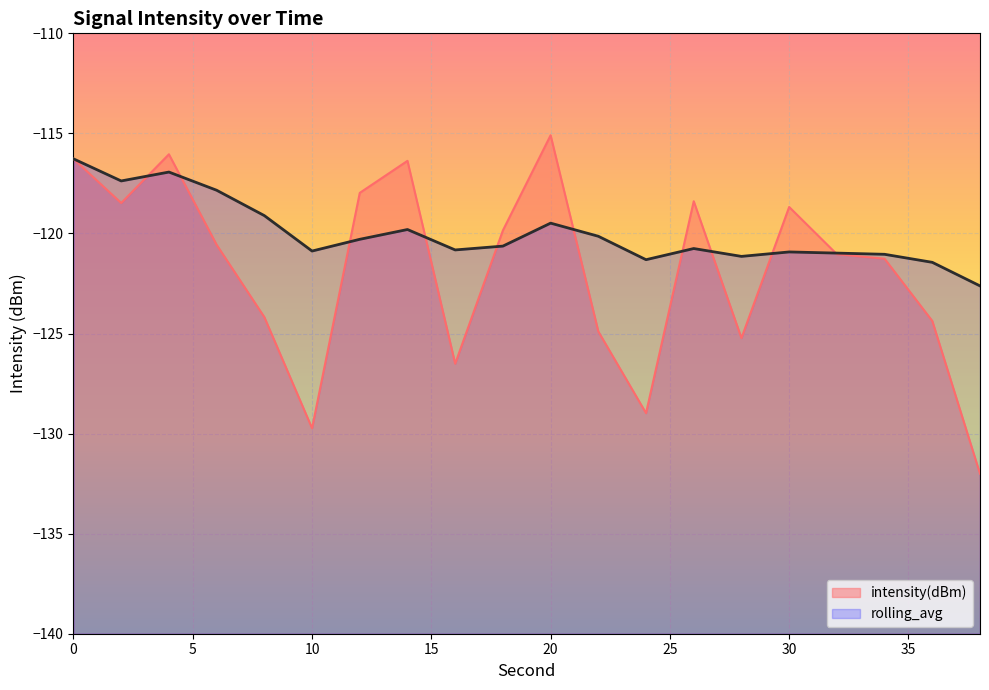

True or false: rolling_avg and intensity(dBm) cross at least once.

True